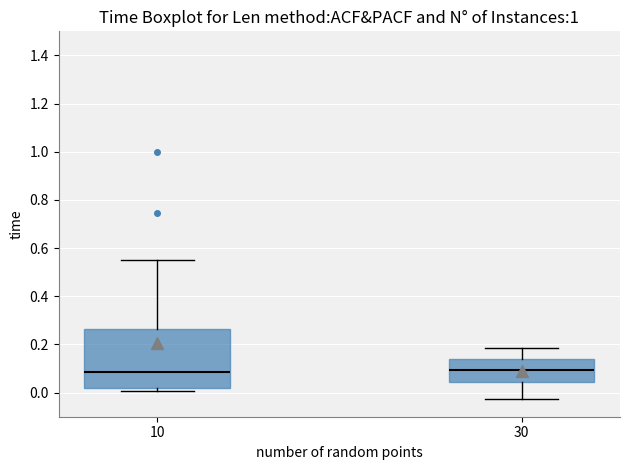

Where does the median line of the box at x = 10 sit on the y-axis? The values are not printed on the chart, so give them approximately, as read against the axis.

0.08